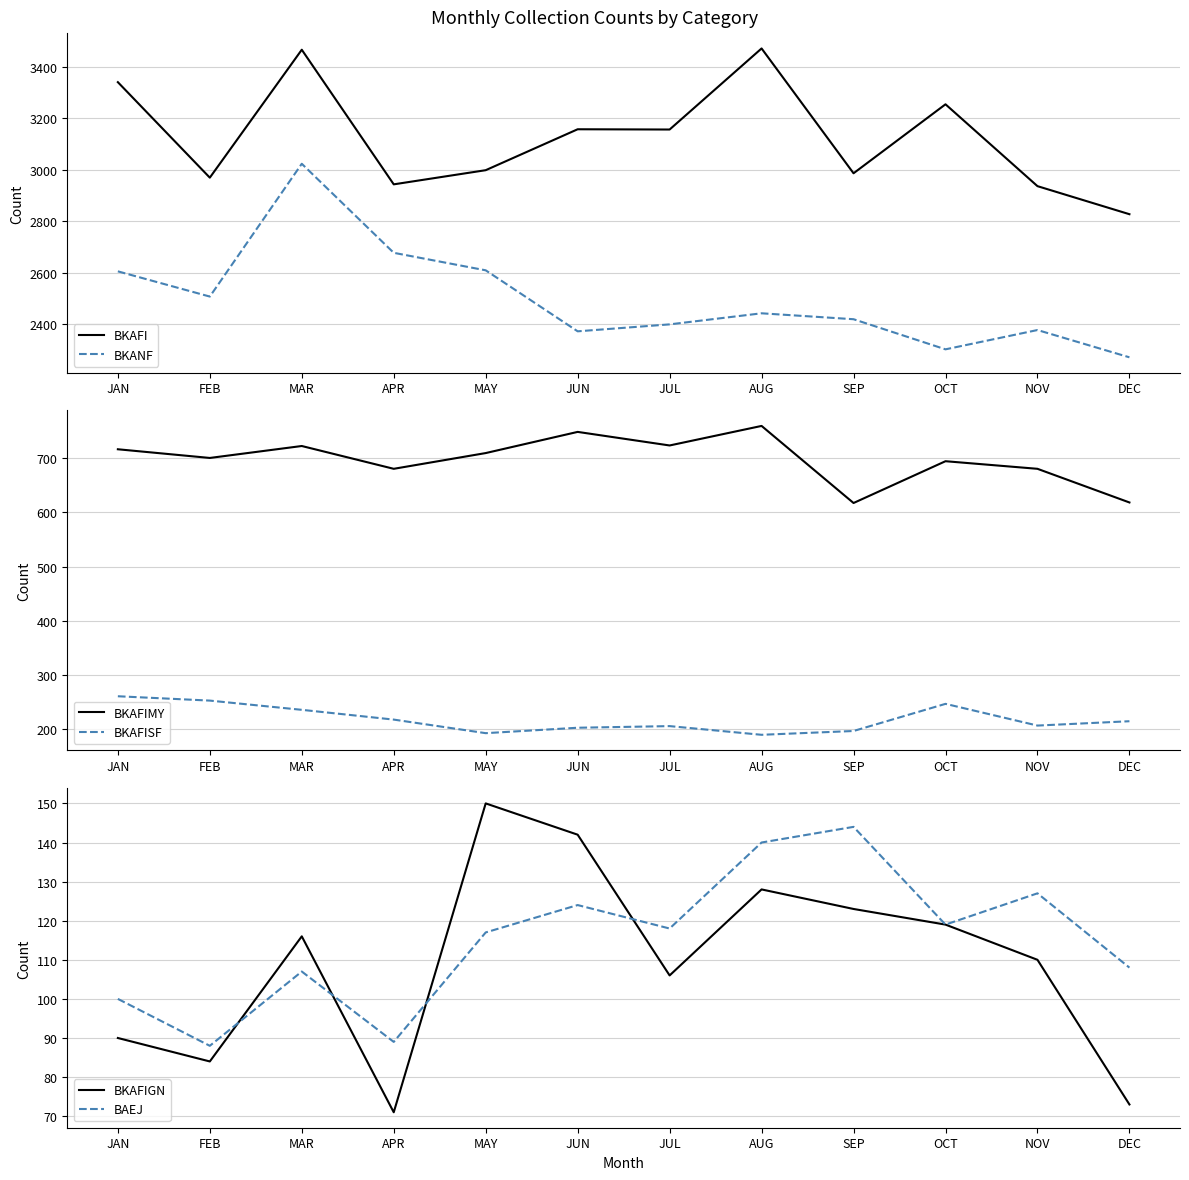

What is the lowest value of the BKAFIGN series?

71